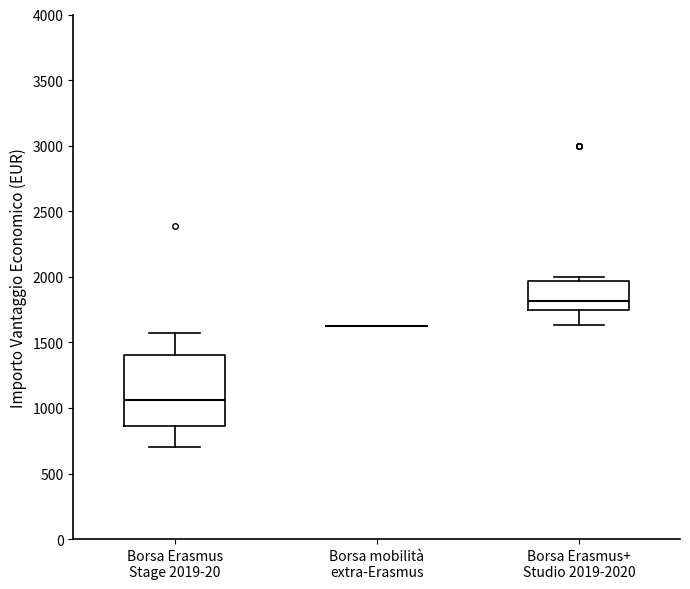

Reading left to right, transcribe this box plot: for each box, give where its median line is, the range the box spans, and where its two whiskers end, as read against the y-axis. The values are not printed on the chart, so give them approximately, as read against the axis.

Borsa Erasmus Stage 2019-20: median 1050, box 850 to 1400, whiskers 700 to 1600
Borsa mobilità extra-Erasmus: box collapsed to a line at 1650, whiskers 1650 to 1650
Borsa Erasmus+ Studio 2019-2020: median 1800, box 1750 to 1950, whiskers 1650 to 2000